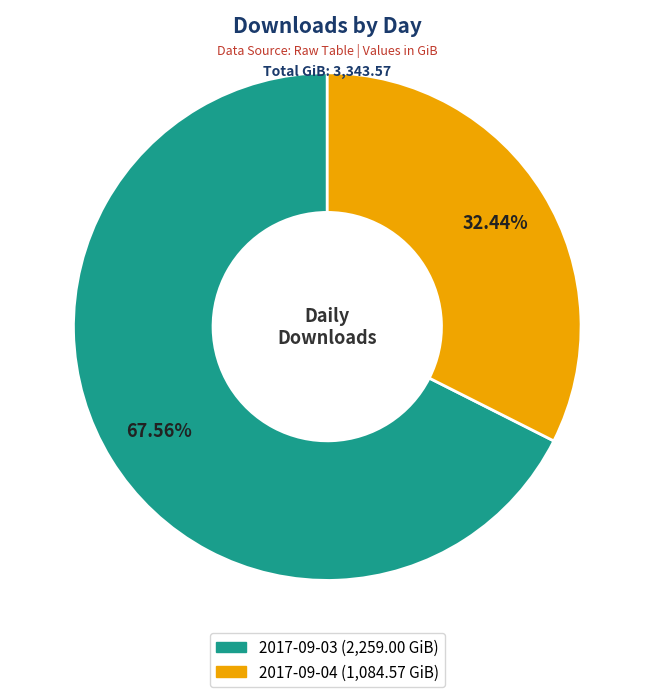

To the nearest percent, what is the combined percentage of 2017-09-04 and 2017-09-03?

100%